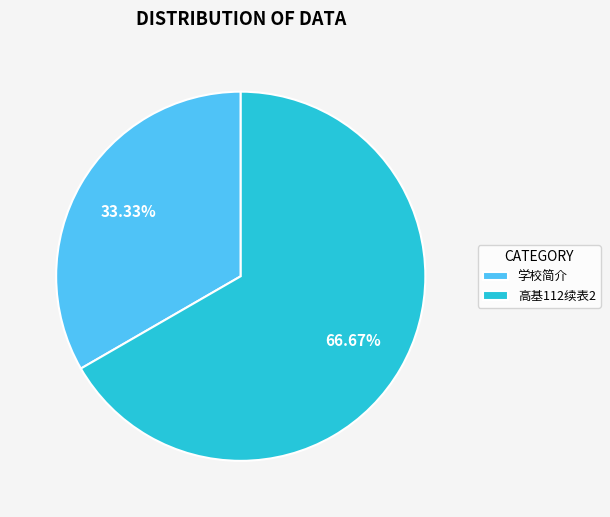

Which slice is the largest?

高基112续表2